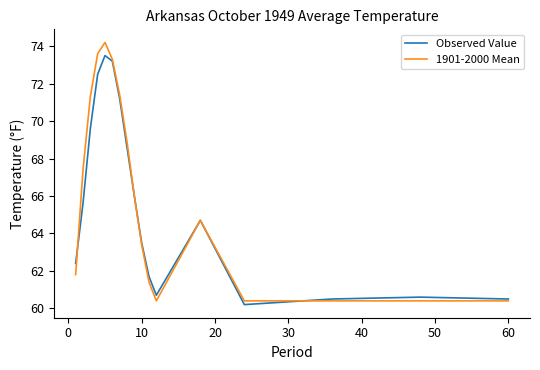

What are all the series names shown in the legend?

Observed Value, 1901-2000 Mean